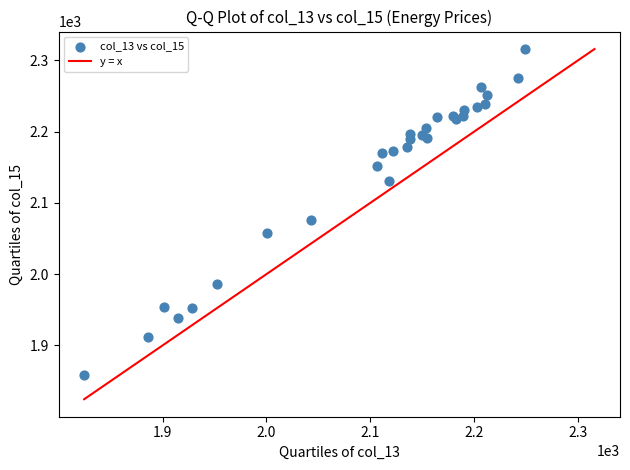

What Y value in the scatter plot is closest to 2087?

2076.1